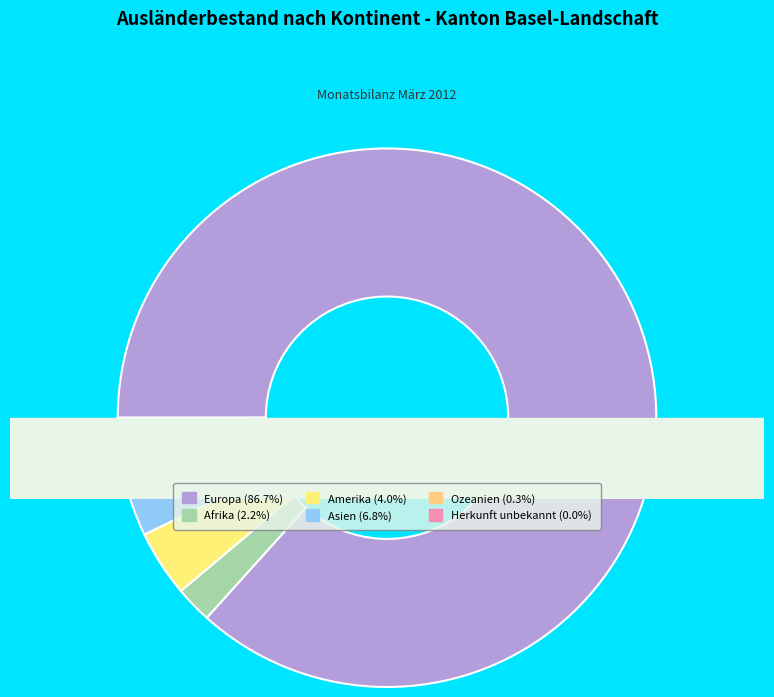

To the nearest percent, what is the difference between the largest and smallest slice percentages?

87%